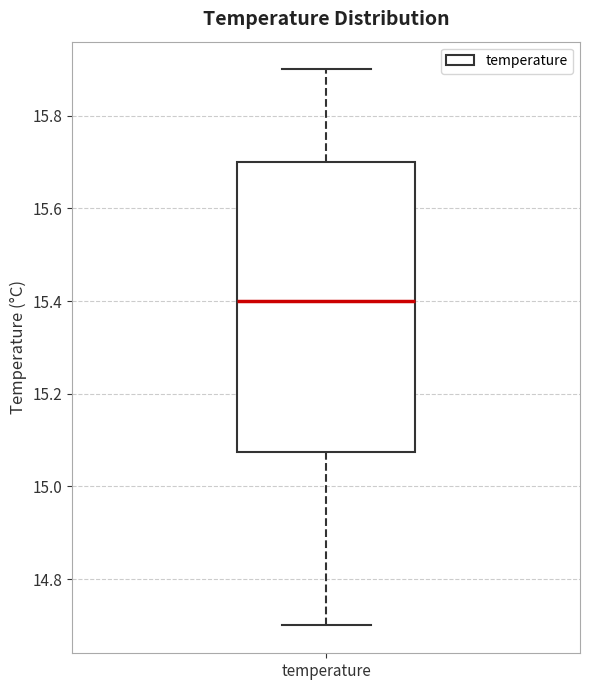

Transcribe this box plot: give where the median line is, the range the box spans, and where the two whiskers end, as read against the y-axis. The values are not printed on the chart, so give them approximately, as read against the axis.

median 15.40, box 15.08 to 15.70, whiskers 14.70 to 15.90